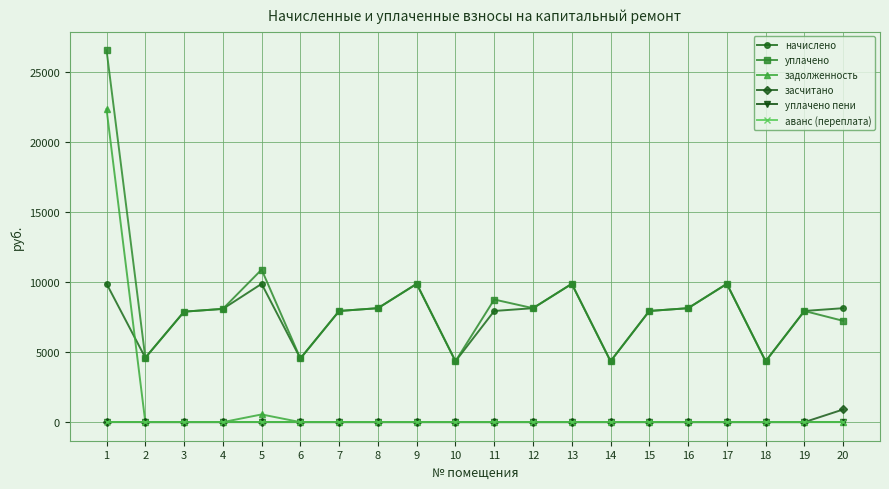

The засчитано series shows 444.1 at 7. True or false?

False